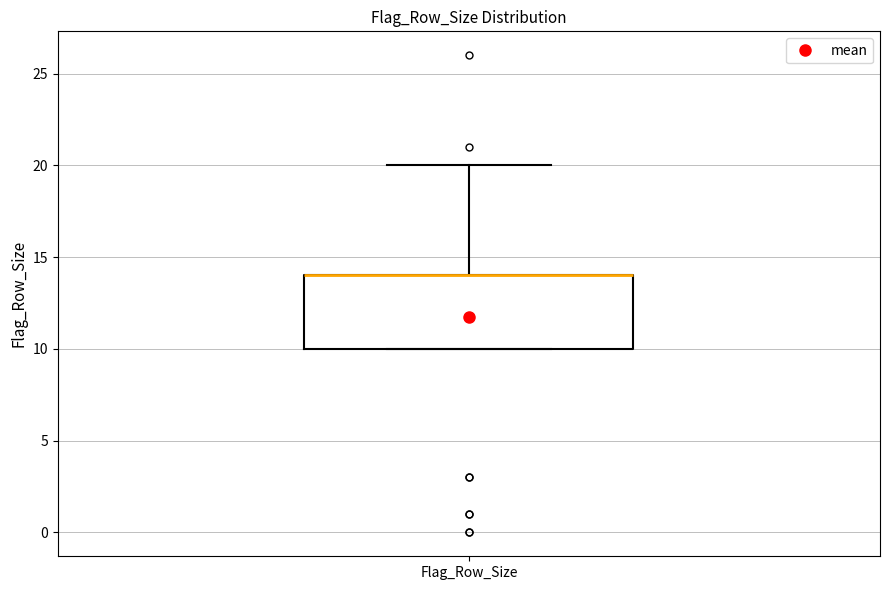

Where does the upper whisker of the box for Flag_Row_Size end on the y-axis? The values are not printed on the chart, so give them approximately, as read against the axis.

20